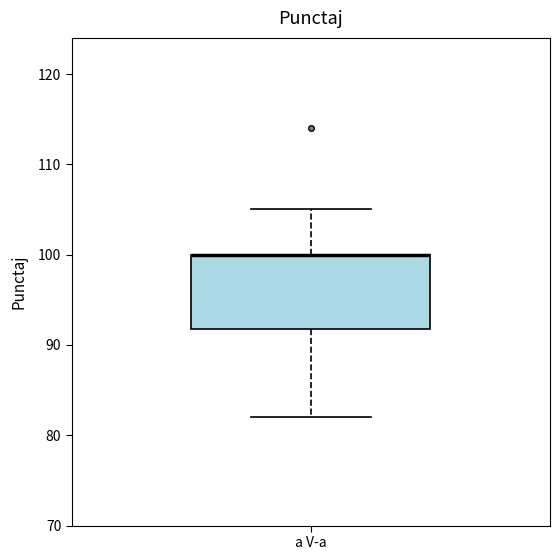

Transcribe this box plot: give where the median line is, the range the box spans, and where the two whiskers end, as read against the y-axis. The values are not printed on the chart, so give them approximately, as read against the axis.

median 100 (drawn on the box's upper edge), box 92 to 100, whiskers 82 to 105